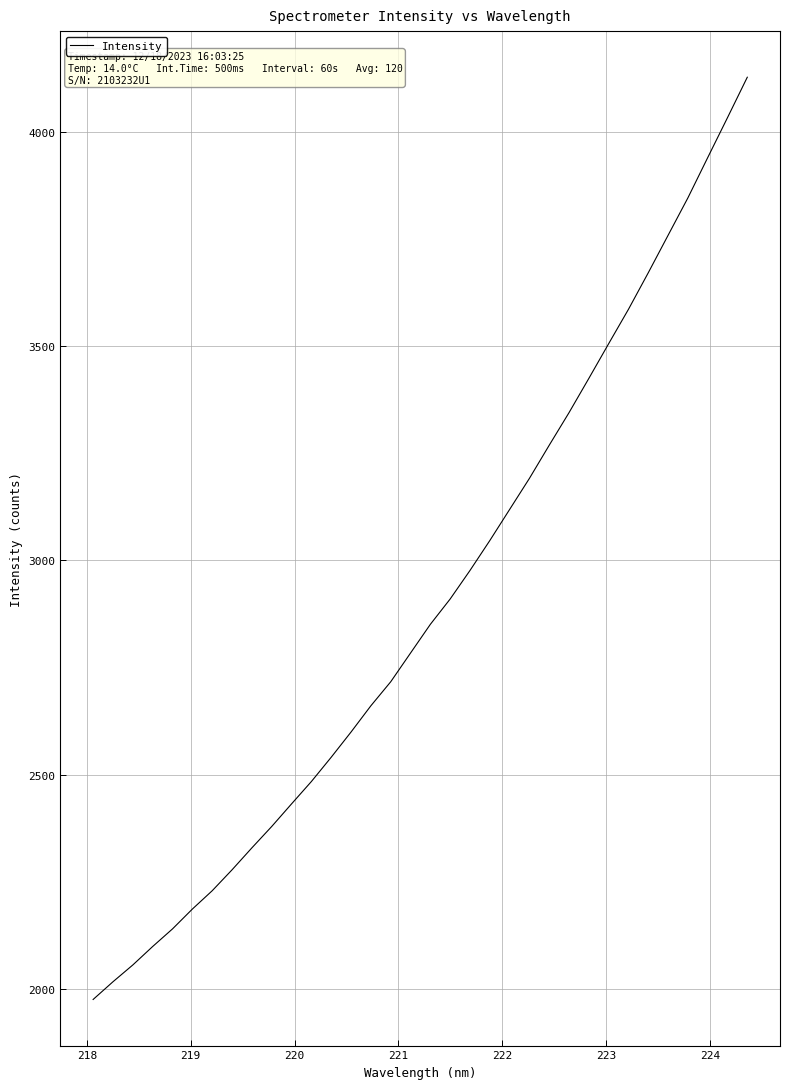

What is the maximum value shown in the chart?

4126.8